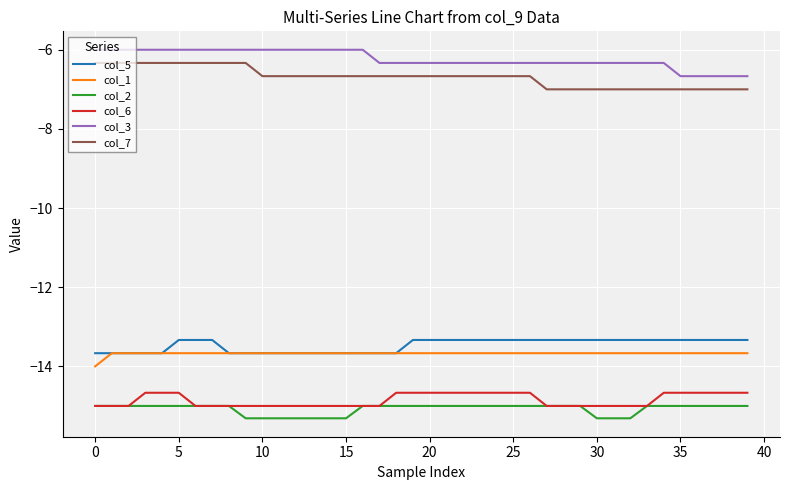

True or false: col_3 and col_2 cross at least once.

False